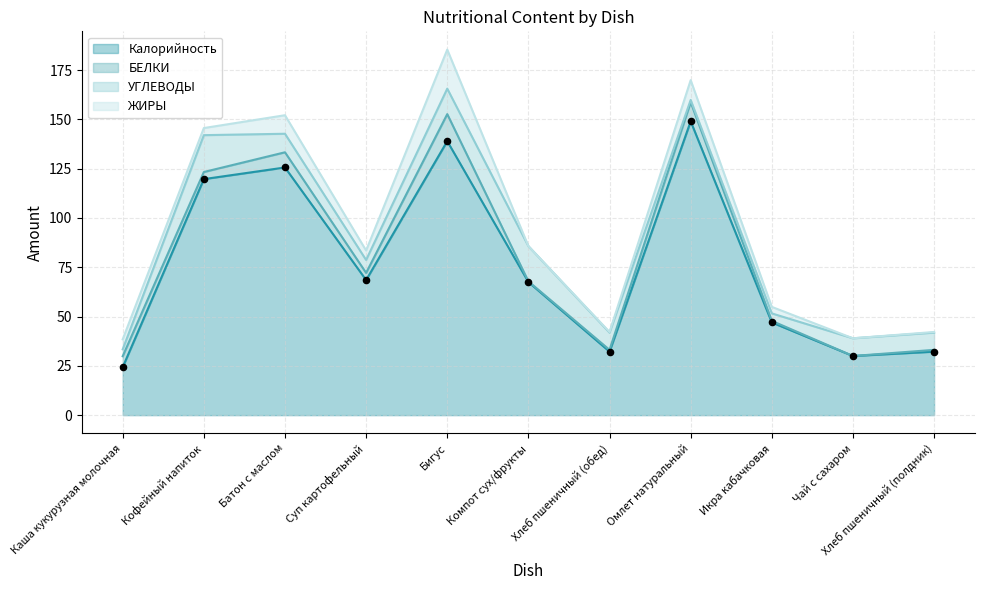

At how many categories does at least one series exceed 2?

11